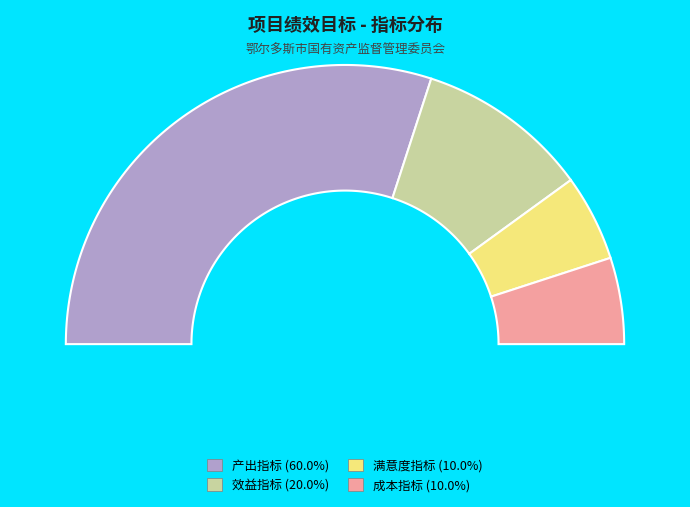

To the nearest percent, what percentage of the pie is 满意度指标?

10%